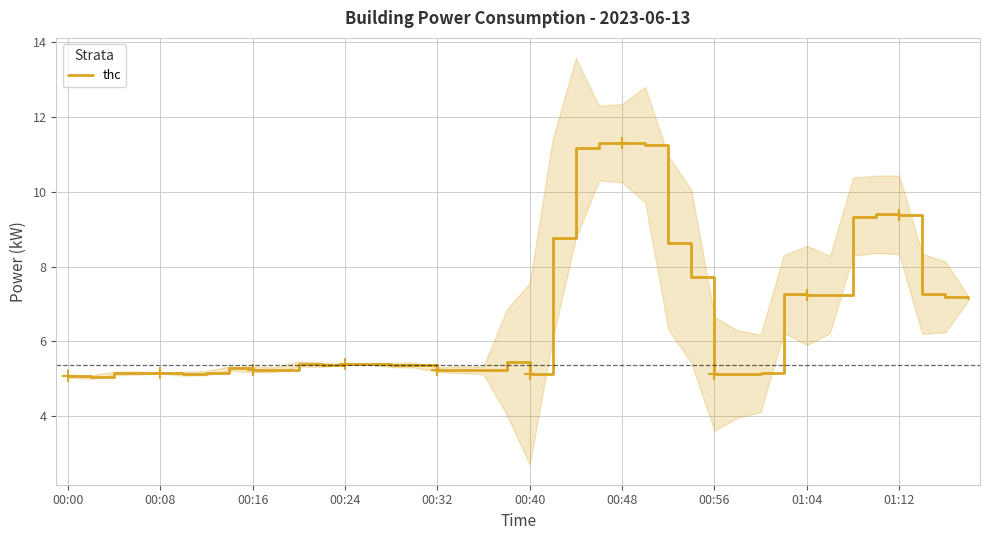

Is it true that thc equals 5.1 at 00:00?

True